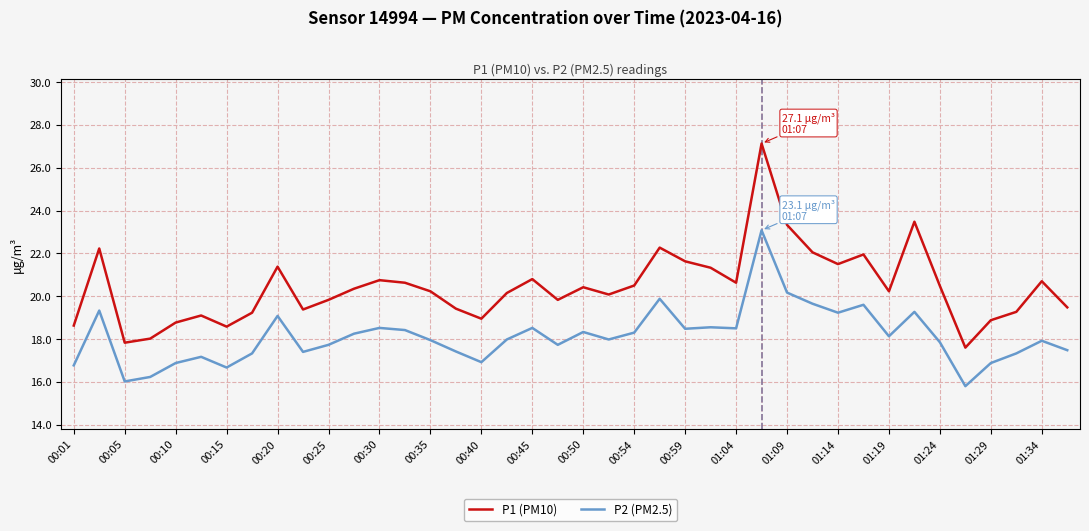

Which series has the largest range (max minus min)?

P1 (PM10)